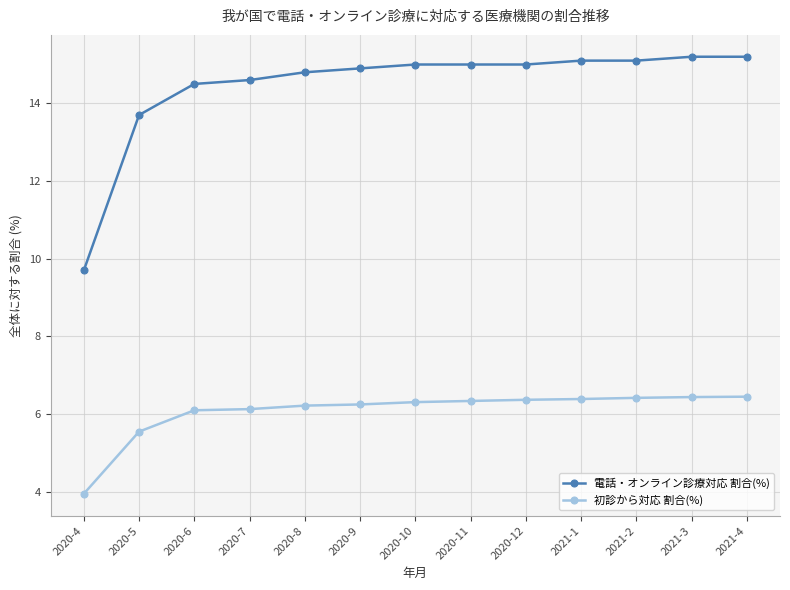

True or false: 初診から対応 割合(%) and 電話・オンライン診療対応 割合(%) intersect in this chart.

False